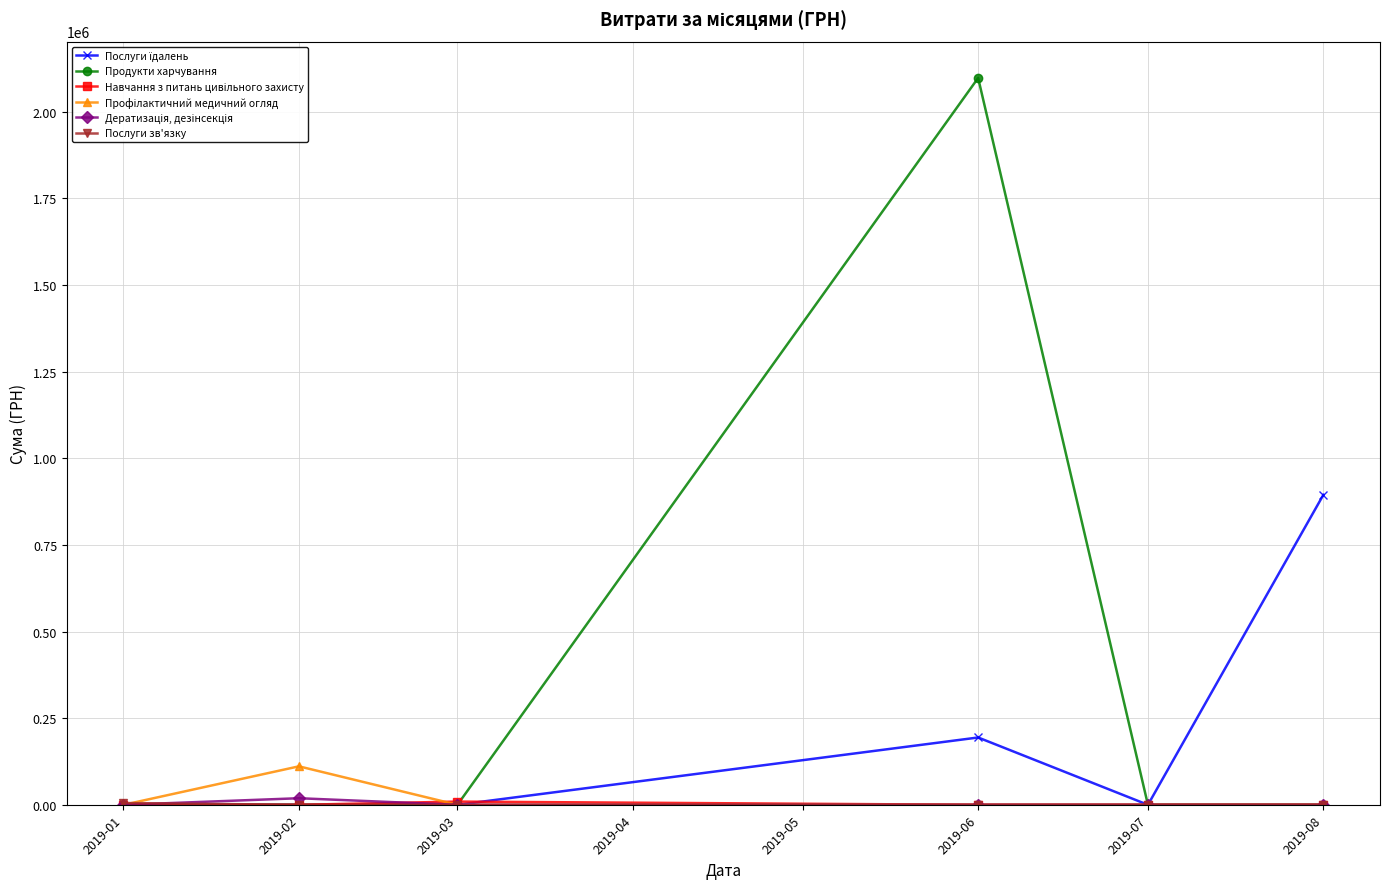

What is the total value across all series at 2019-08?

894443.5